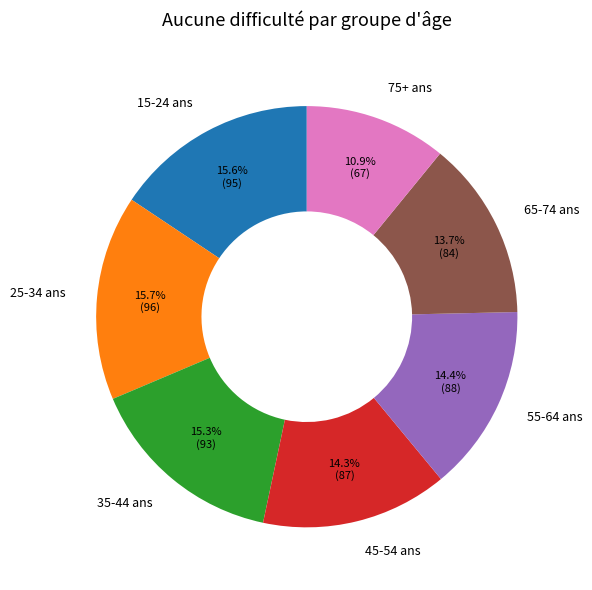

Which slice is the smallest?

75+ ans